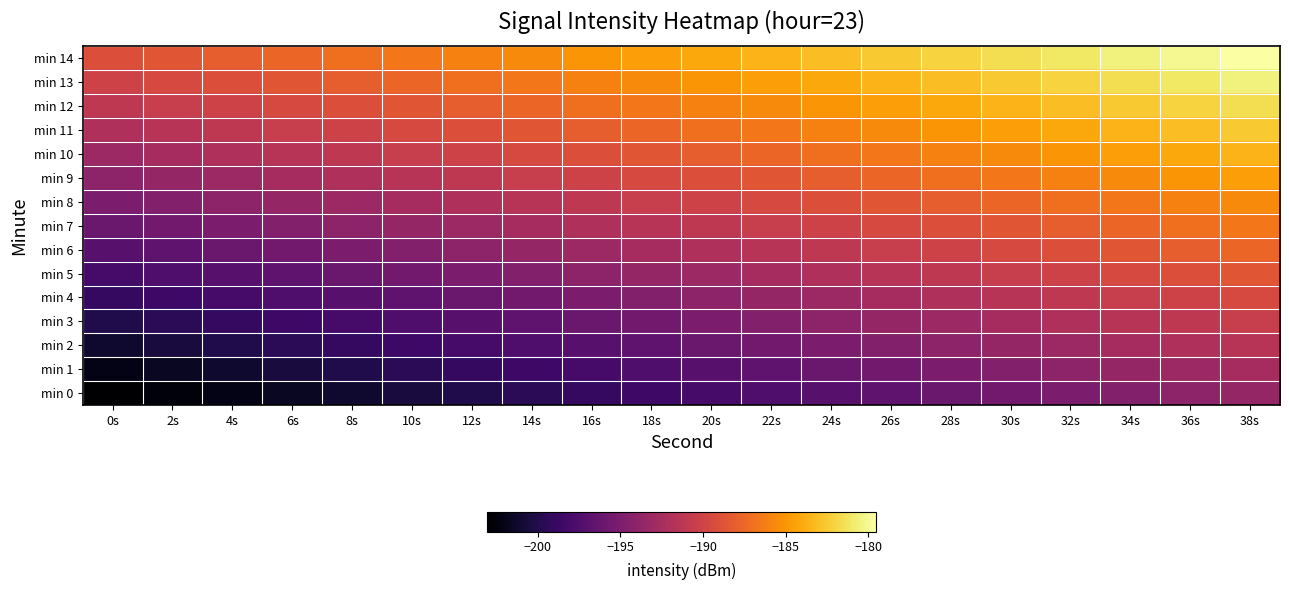

Rank the series at 28s from lowest to highest value.

min 0, min 1, min 2, min 3, min 4, min 5, min 6, min 7, min 8, min 9, min 10, min 11, min 12, min 13, min 14